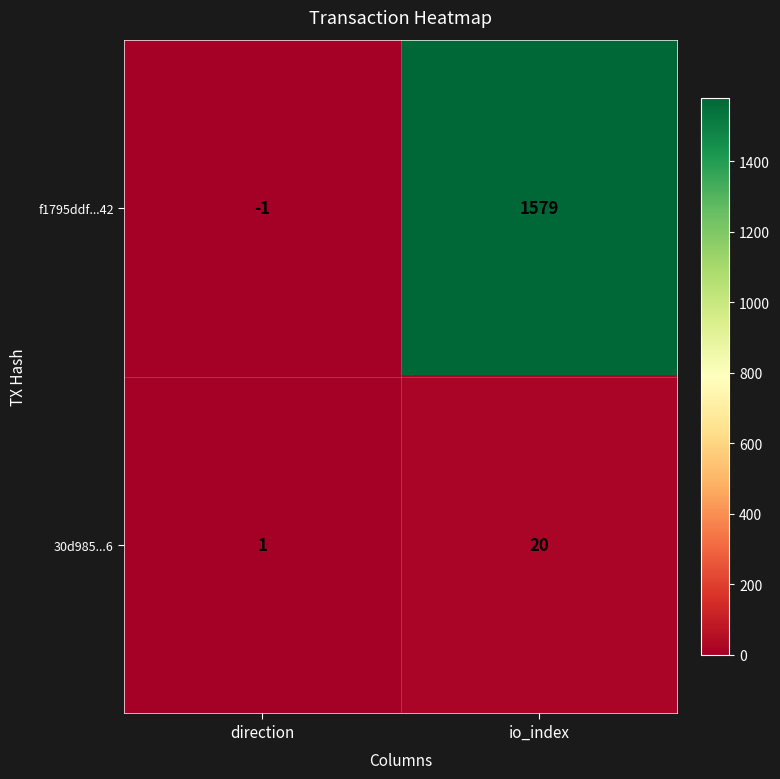

Which series changed the most between direction and io_index?

f1795ddf...42